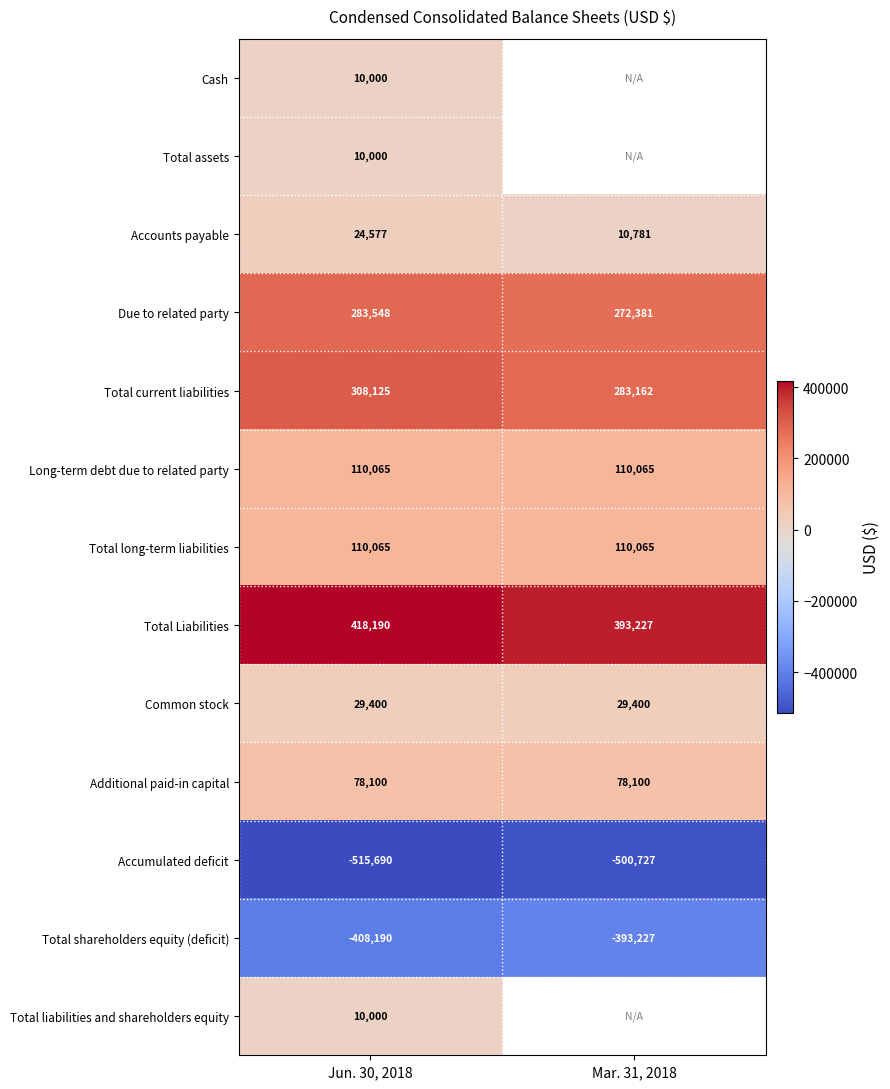

What is the difference between the highest and lowest values at Jun. 30, 2018?

933880